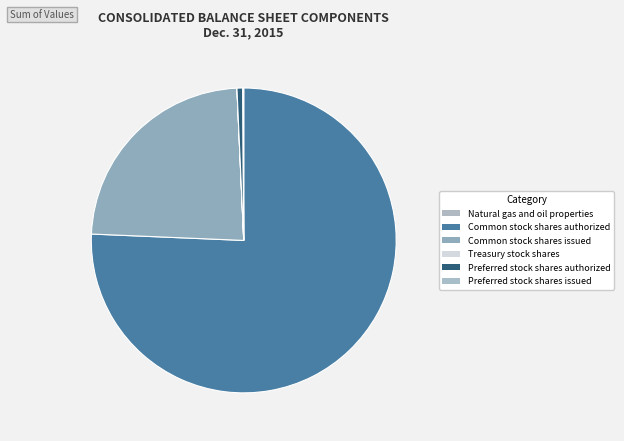

True or false: Common stock shares authorized accounts for 76% of the total.

True